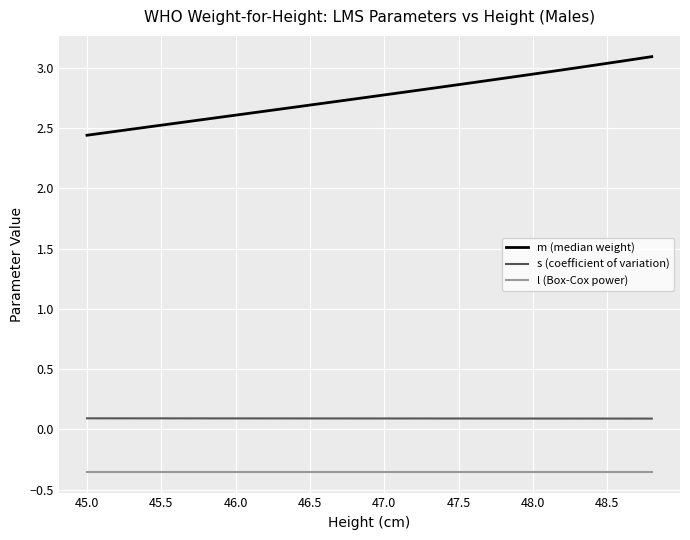

True or false: l (Box-Cox power) and s (coefficient of variation) intersect in this chart.

False